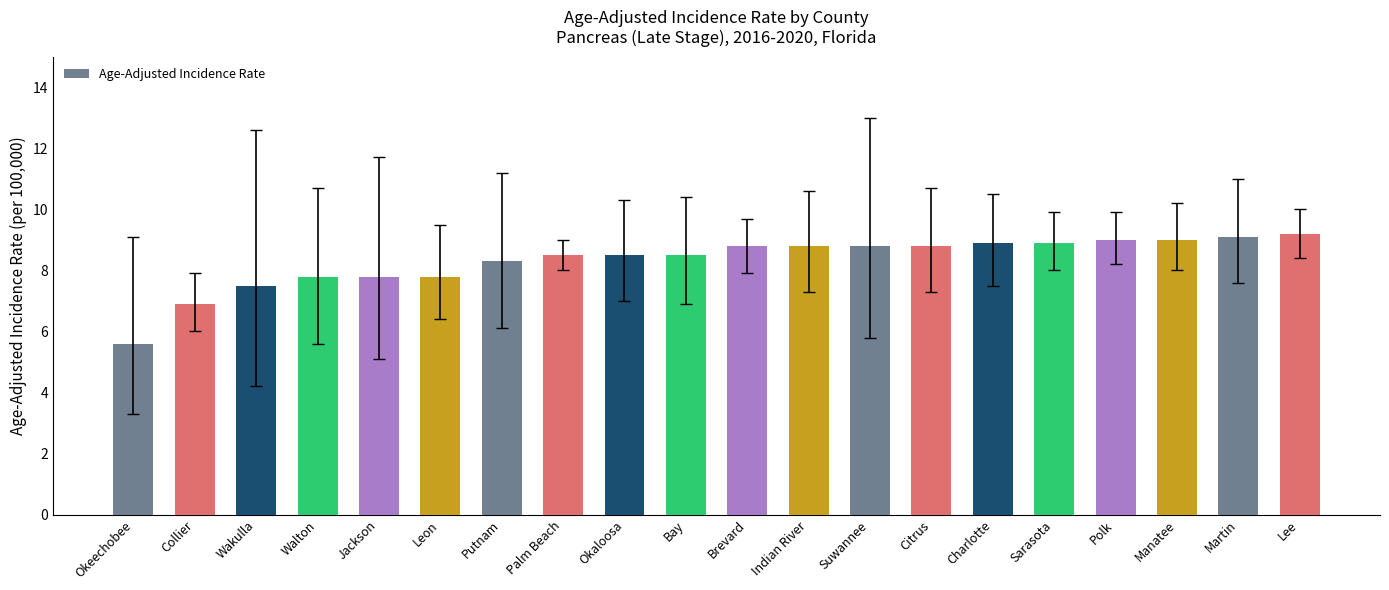

What is the label of the 8th bar from the right?

Suwannee